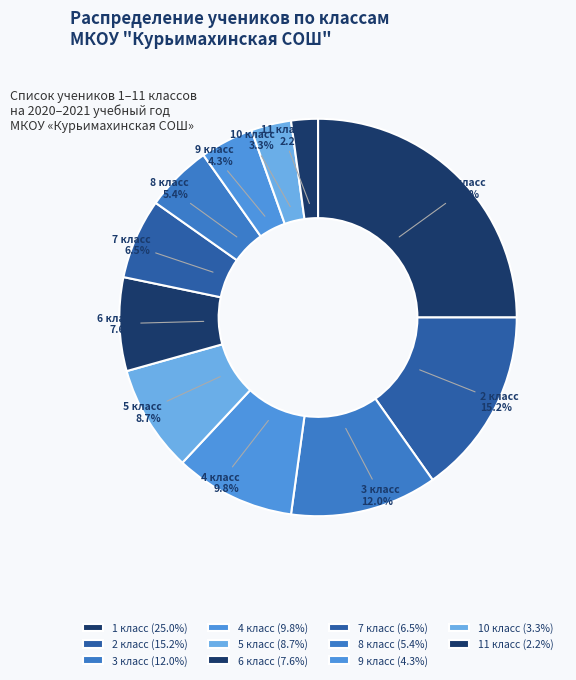

The 7 класс slice represents 1% of the pie. True or false?

False